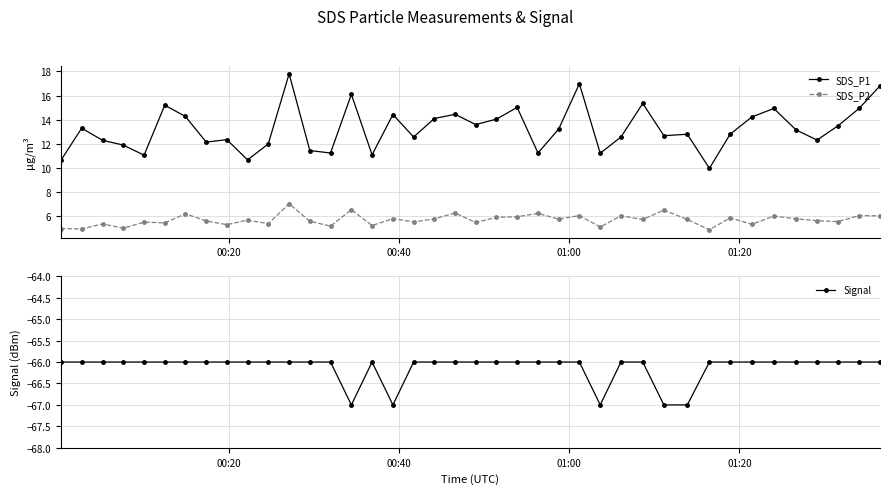

What is the difference between the second highest and minimum values in the Signal series?

1